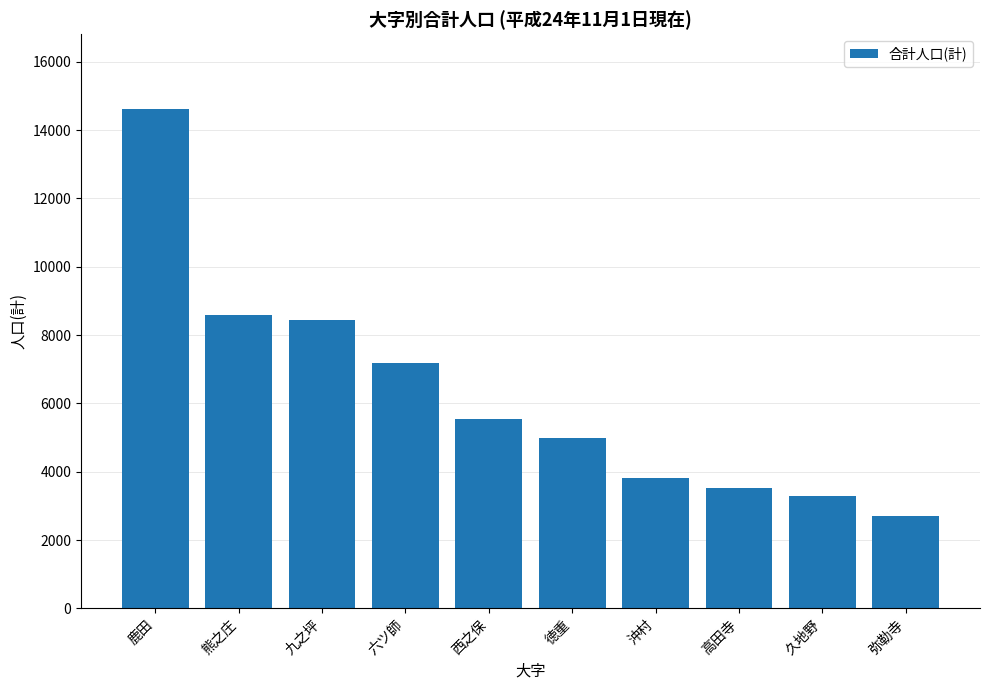

What is the difference between the maximum and minimum values?

11898